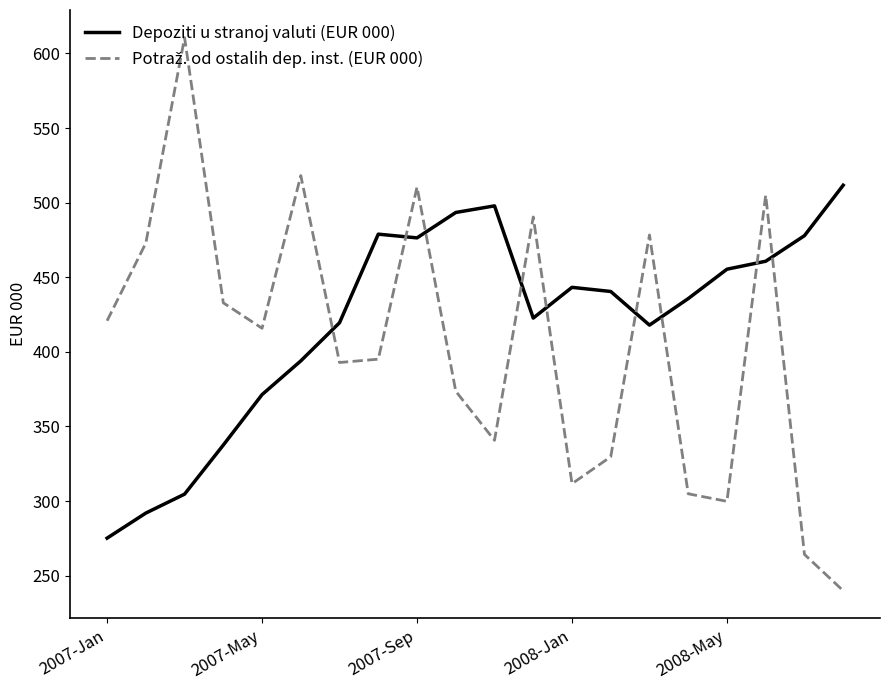

What is the maximum value for Depoziti u stranoj valuti (EUR 000)?

511.7